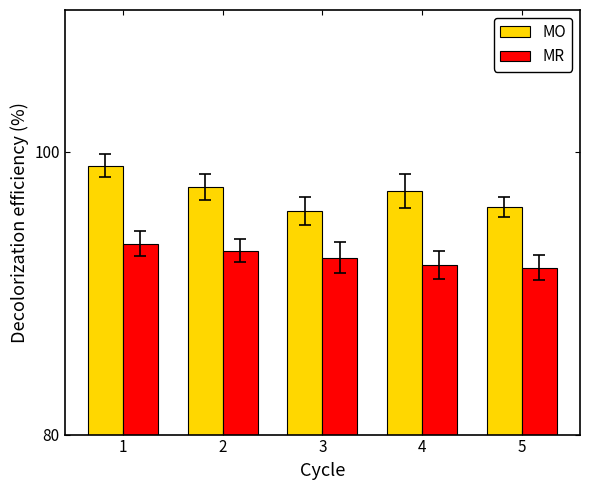

Which series has the widest spread of values?

MO